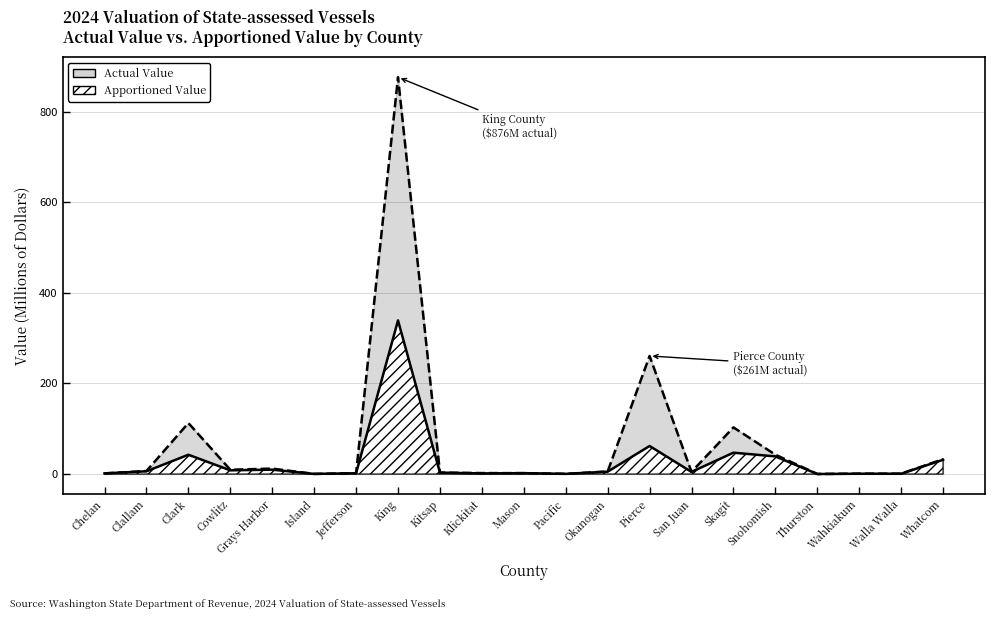

What is the sum of the Apportioned Value values at Whatcom and Pierce?

93.4